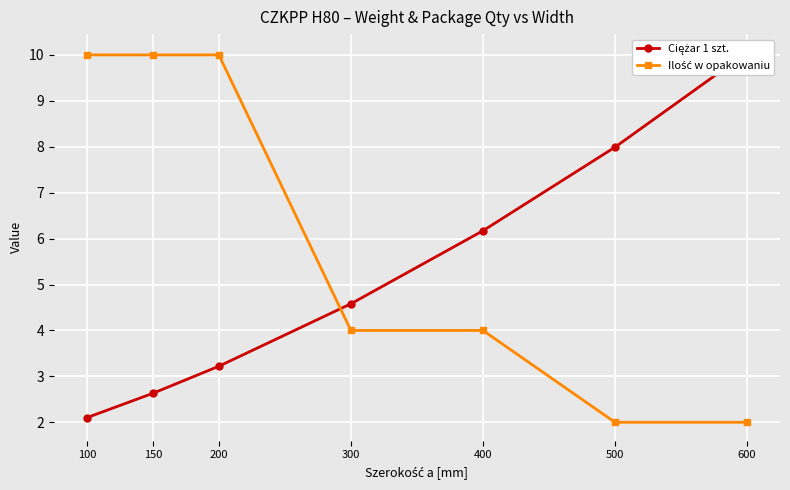

What is the total value across all series at 600?

12.1